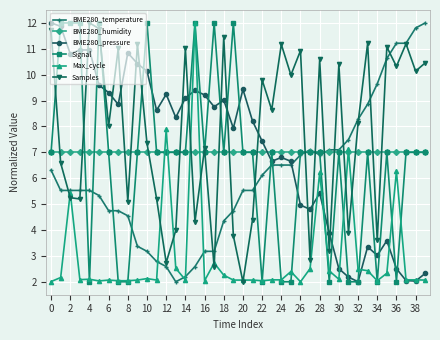

What is the value of the Signal point at the 10th from the left?

7.0